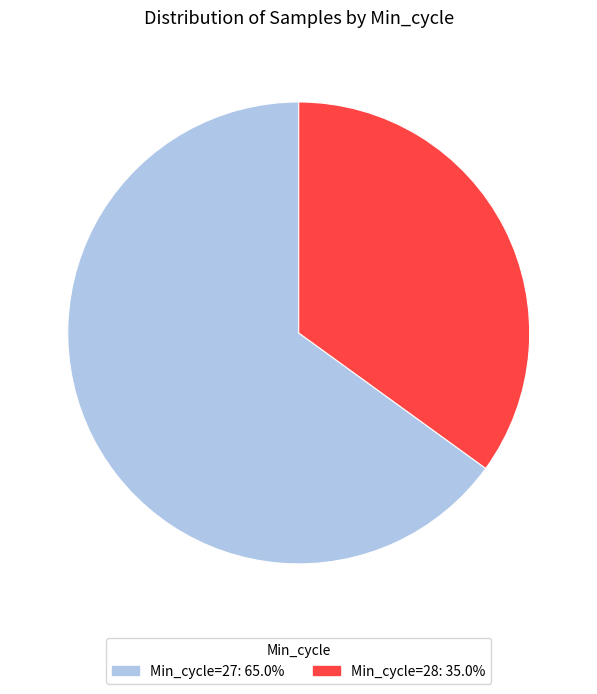

Is Min_cycle=27: 65.0% the majority of the pie?

Yes